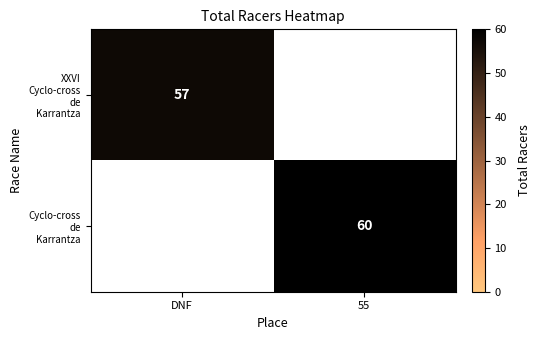

True or false: XXVI Cyclo-cross de Karrantza has a value of 21.1 at DNF.

False